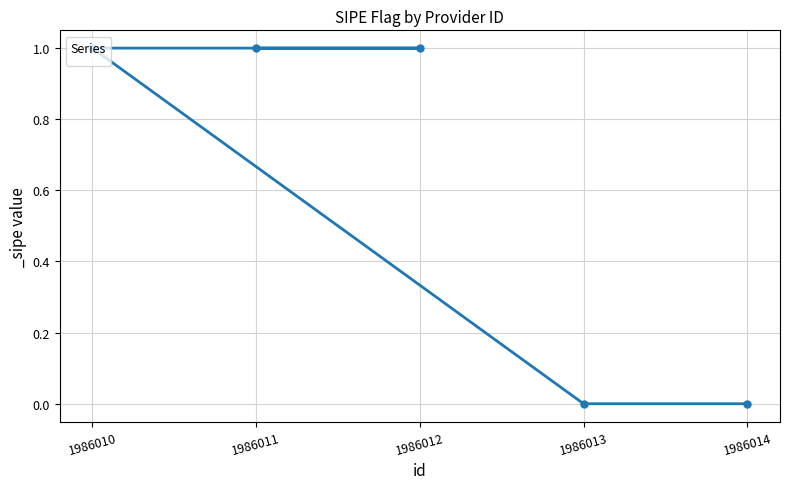

True or false: the data shows 1 at 1986012.

True